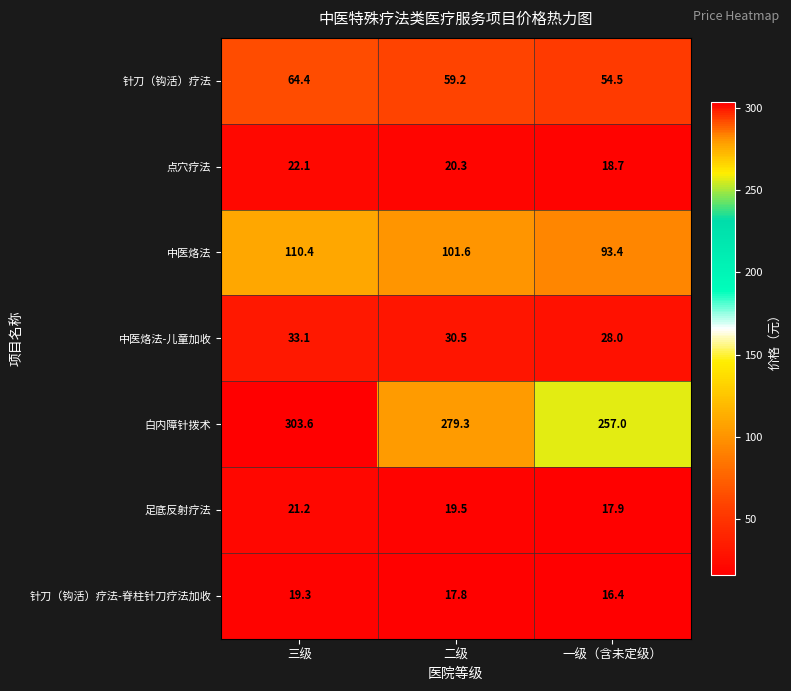

What is the minimum value for 点穴疗法?

18.7